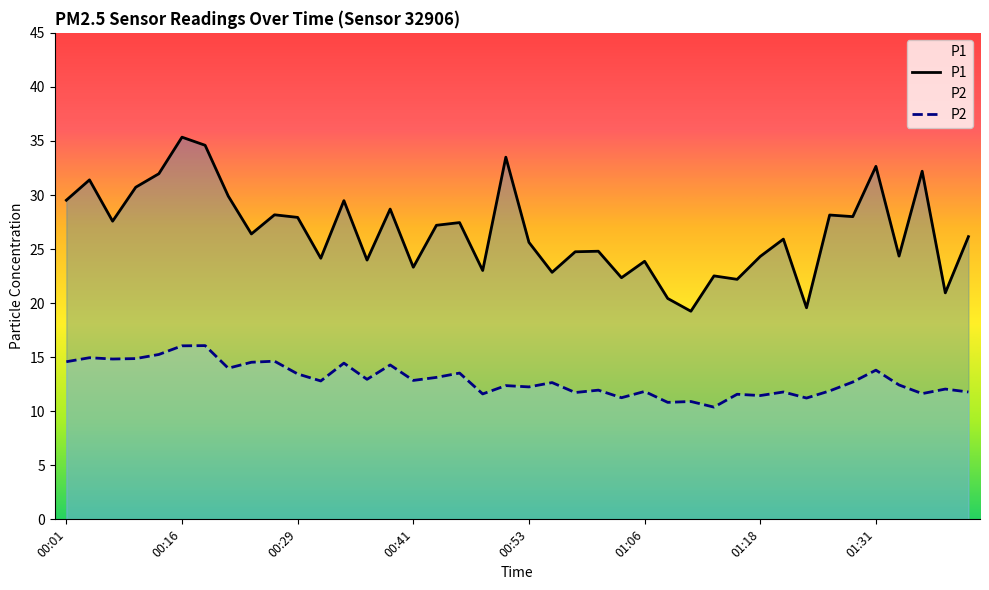

What position from the left is 01:08?

27